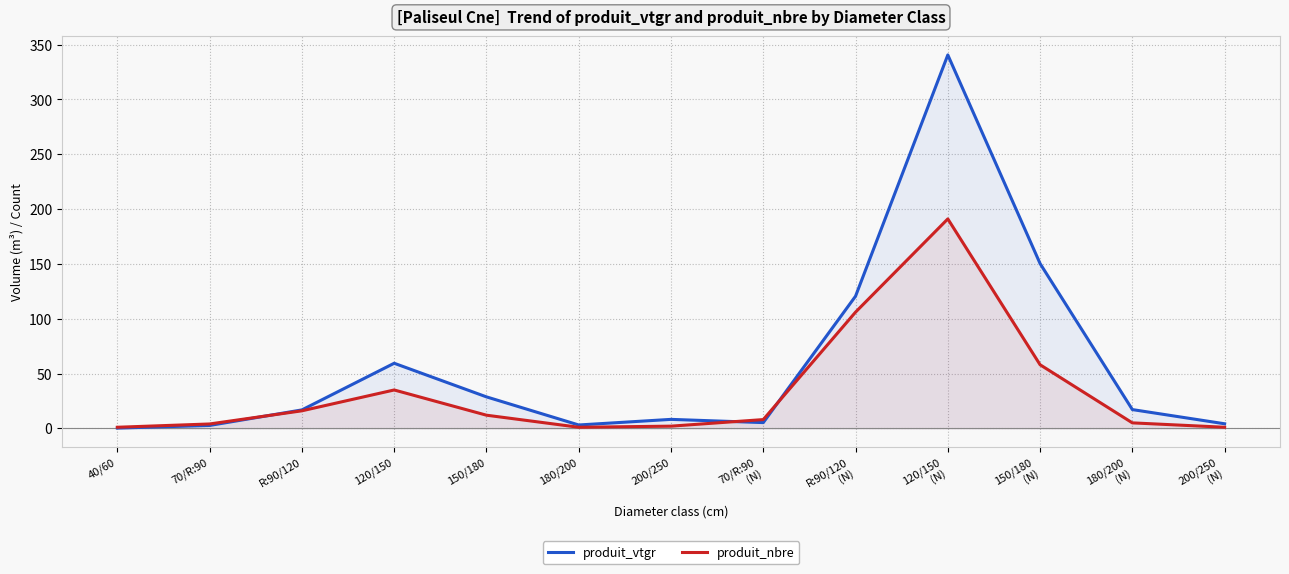

Which series has the widest spread of values?

produit_vtgr